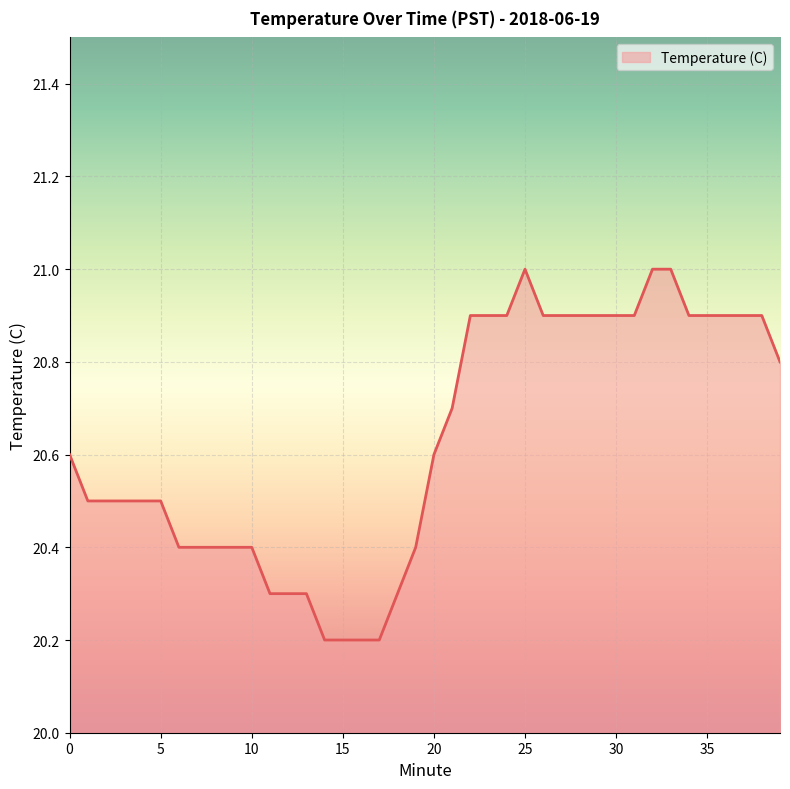

Does the chart display data point markers on the line(s)?

No